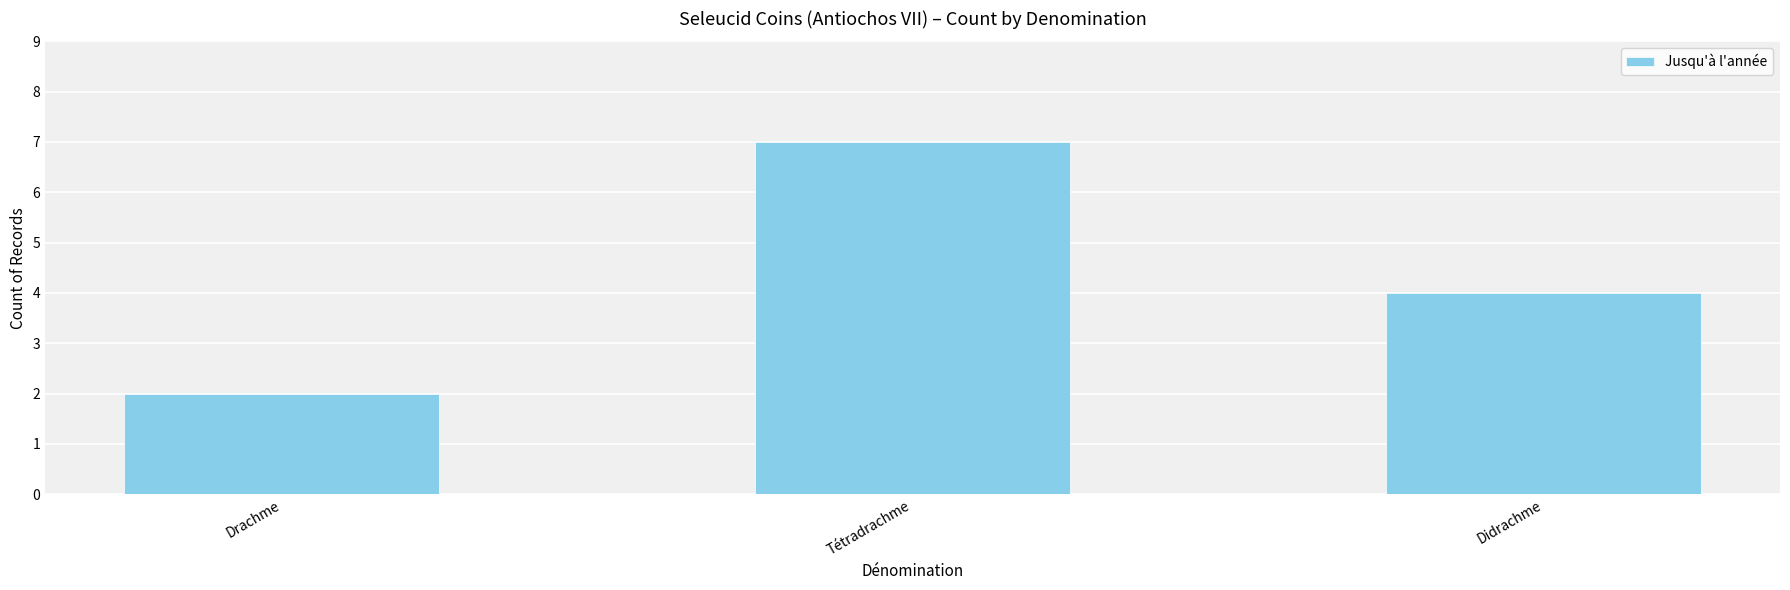

How many values are below 4?

1